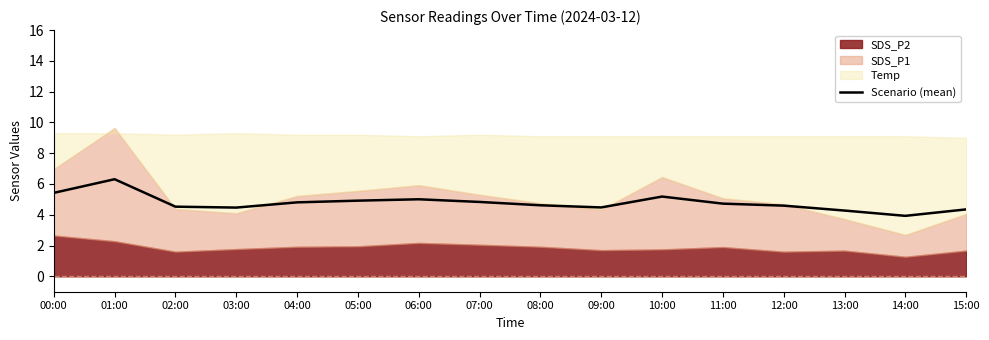

What is the maximum value for Scenario (mean)?

6.3